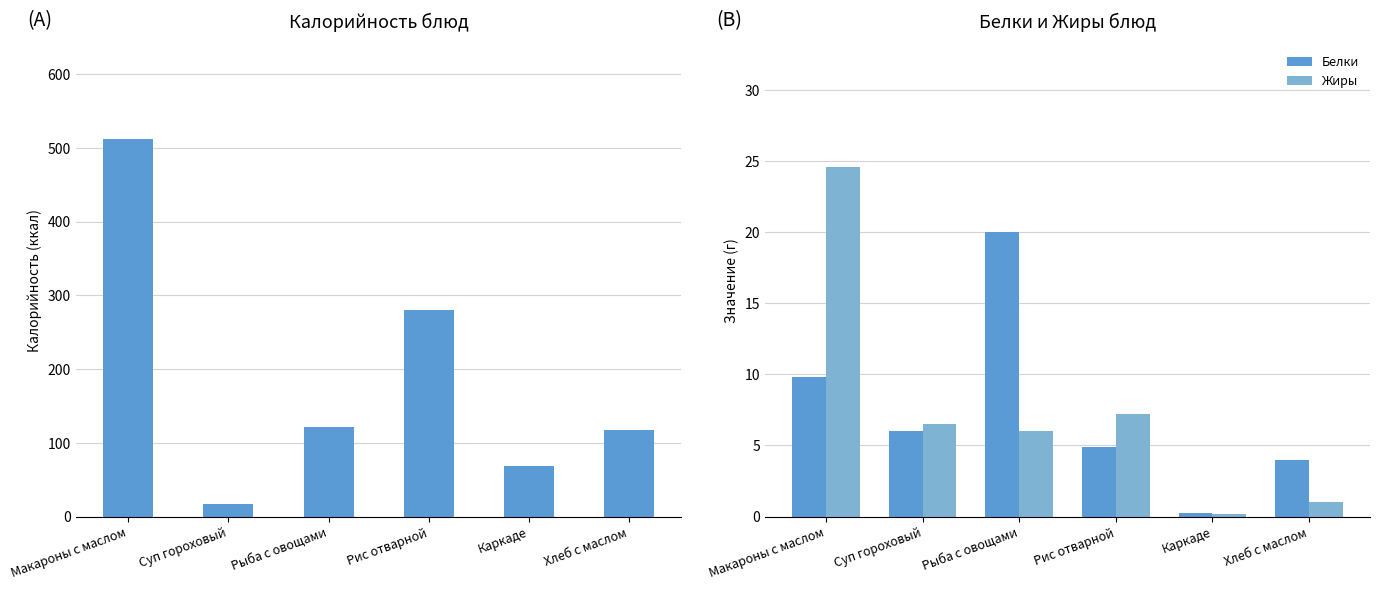

At how many categories does at least one series exceed 132?

2